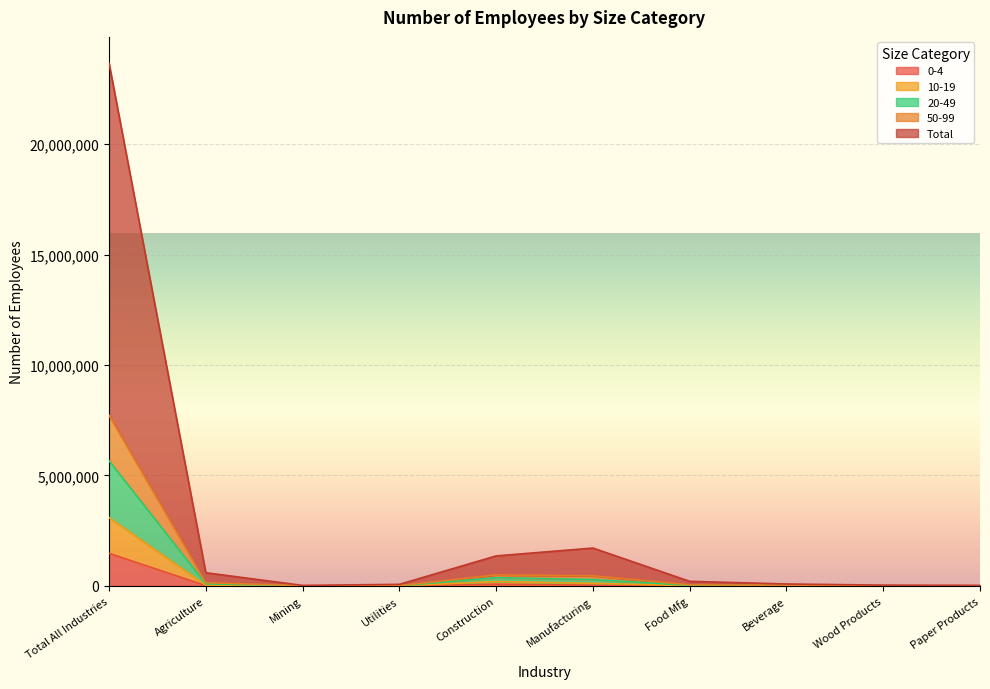

What is the label of the 2nd point from the right?

Wood Products